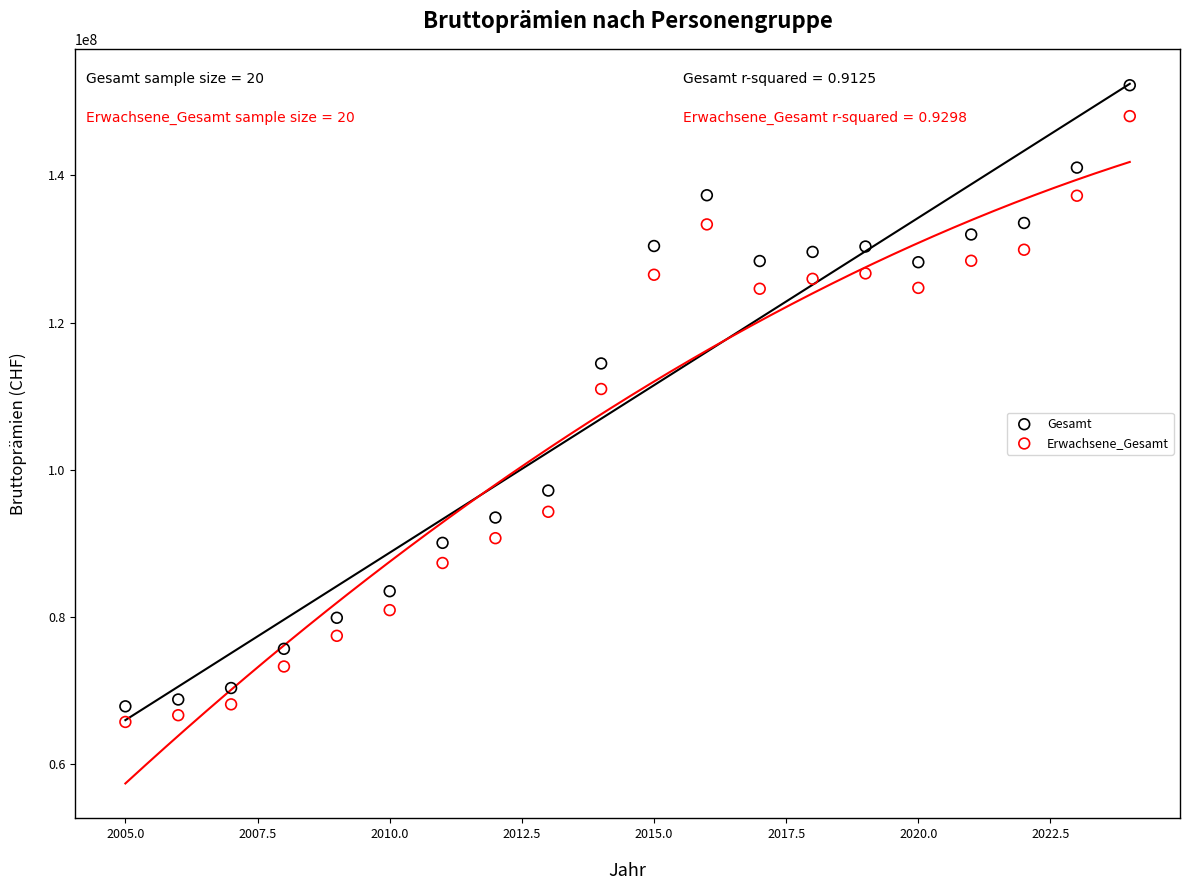

Which series reaches the maximum Y coordinate?

Gesamt